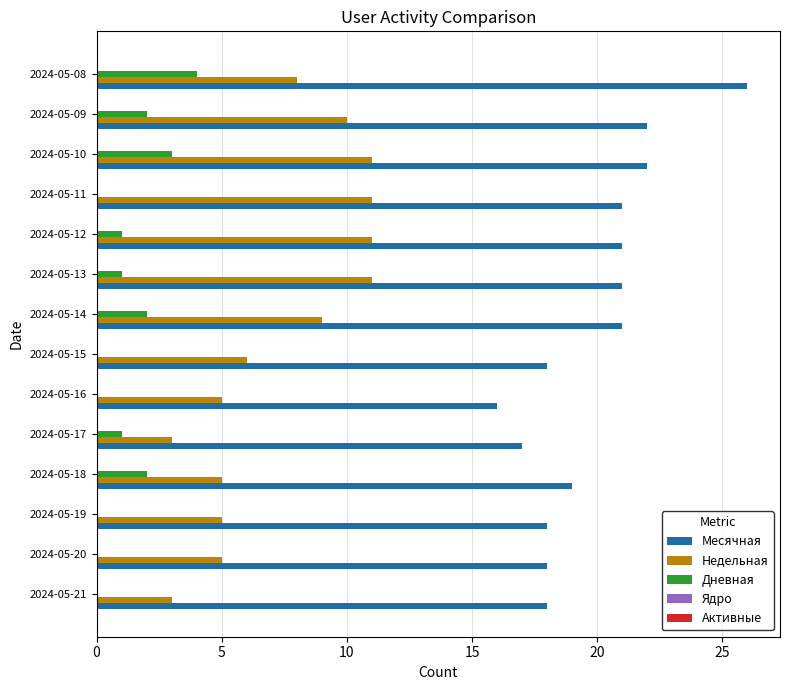

Which series changed the most between 2024-05-17 and 2024-05-10?

Недельная